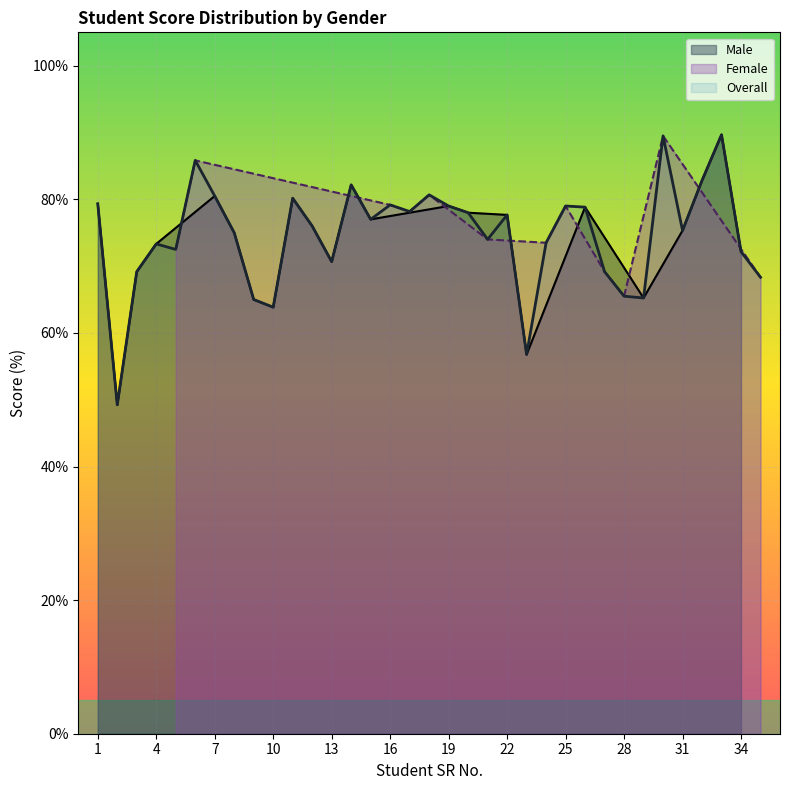

The Female series shows 1 at 19. True or false?

False